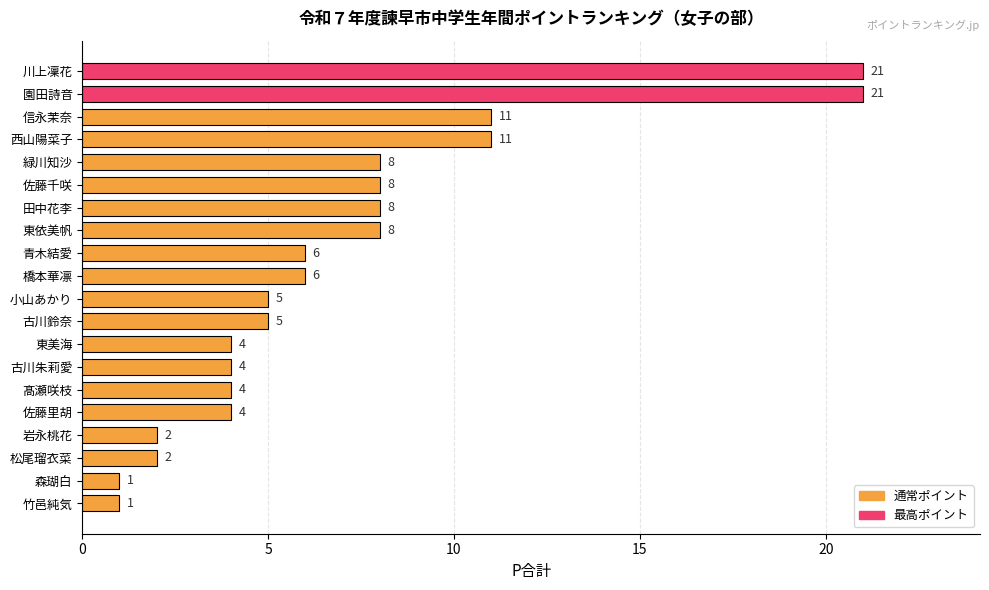

How many data points does each series have?

20